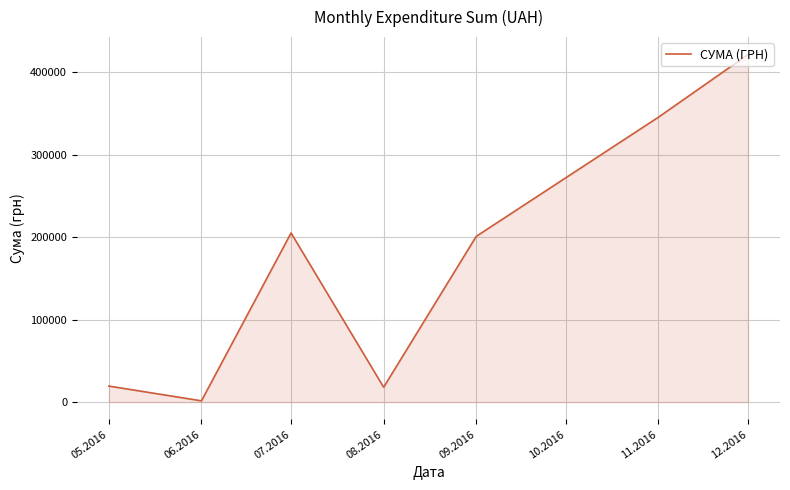

What is the approximate value at 08.2016?

18007.3